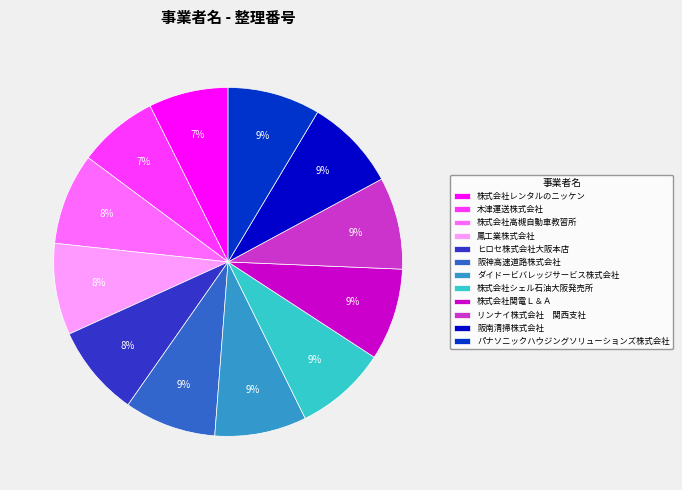

Does 阪南清掃株式会社 account for over 50% of the chart?

No